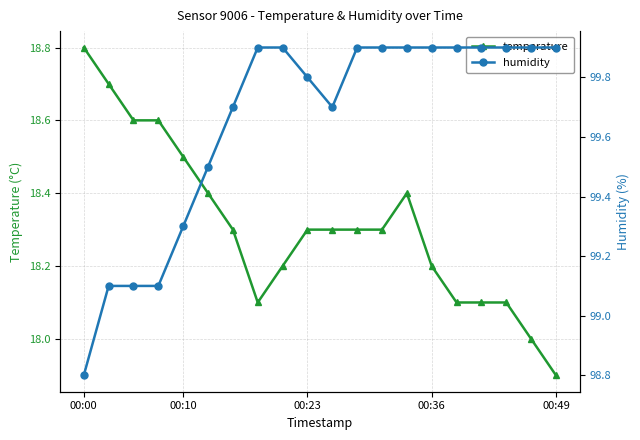

Which category has the highest value in the temperature series?

00:00